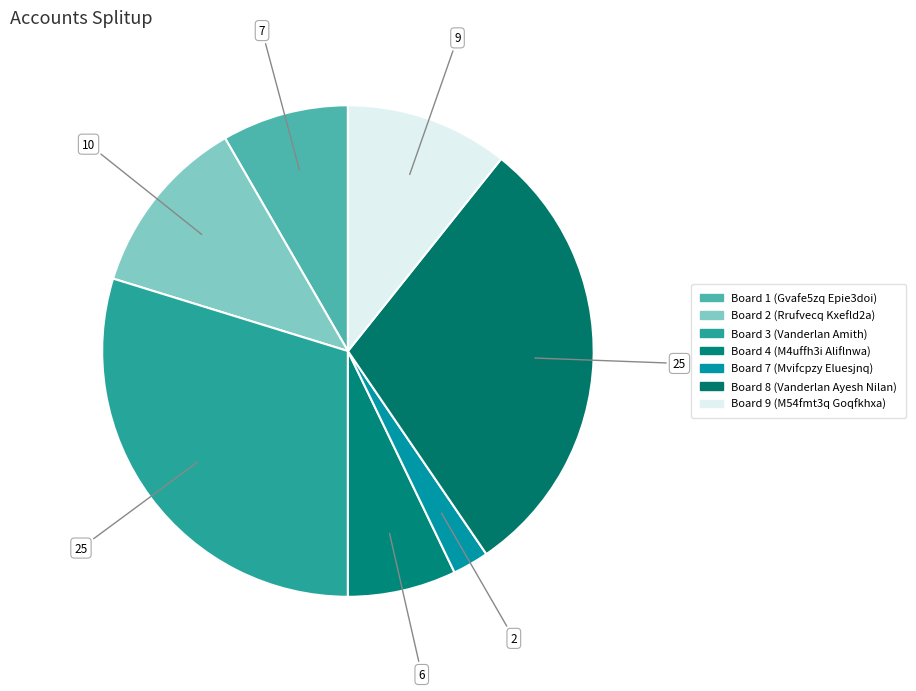

Count the number of slices in the pie.

7